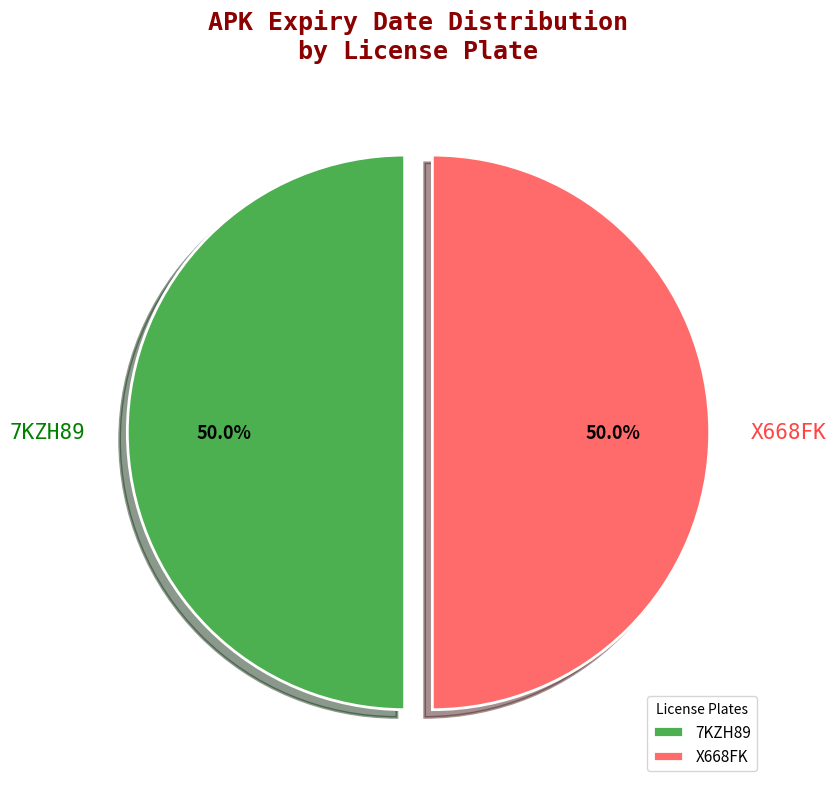

Combined, what portion of the pie is 7KZH89 and X668FK?

100.0%